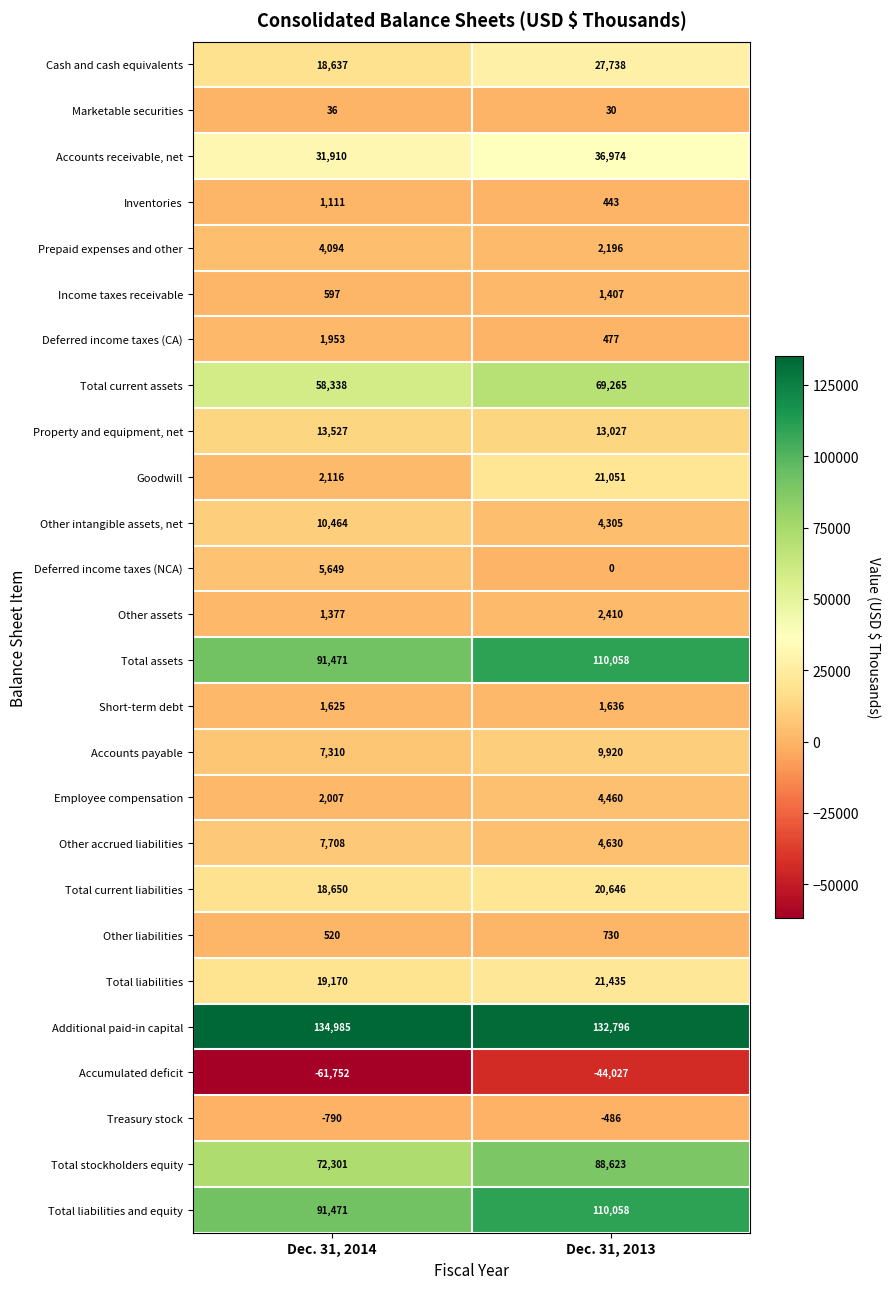

Which series has the largest total across all categories?

Additional paid-in capital